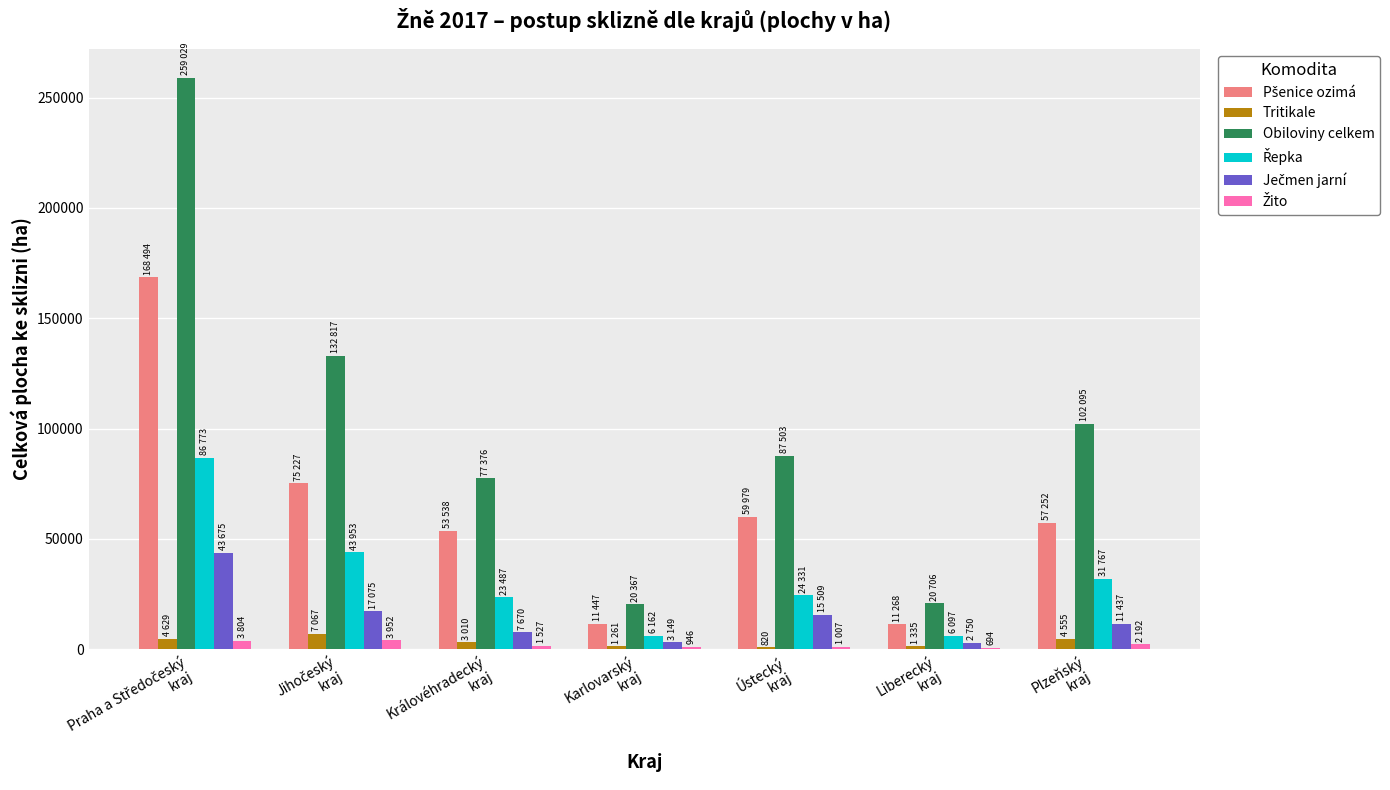

True or false: Tritikale has a value of 4555 at Plzeňský
kraj.

True